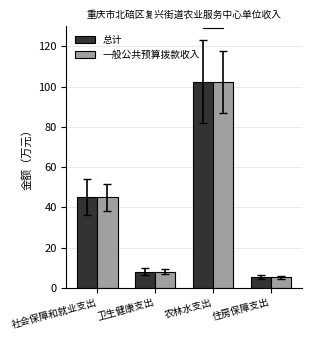

What is the minimum value for 总计?

5.3